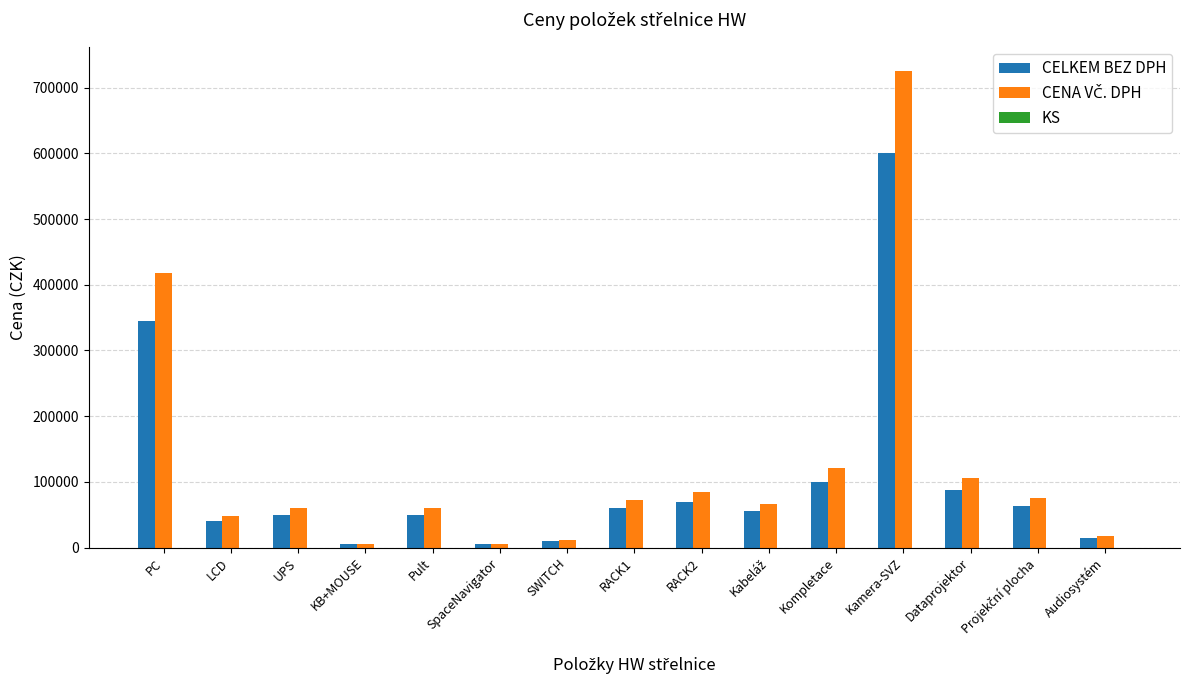

At which category is the sum across all series the highest?

Kamera-SVZ